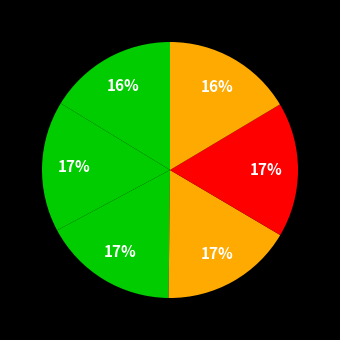

How many slices are in this pie chart?

6